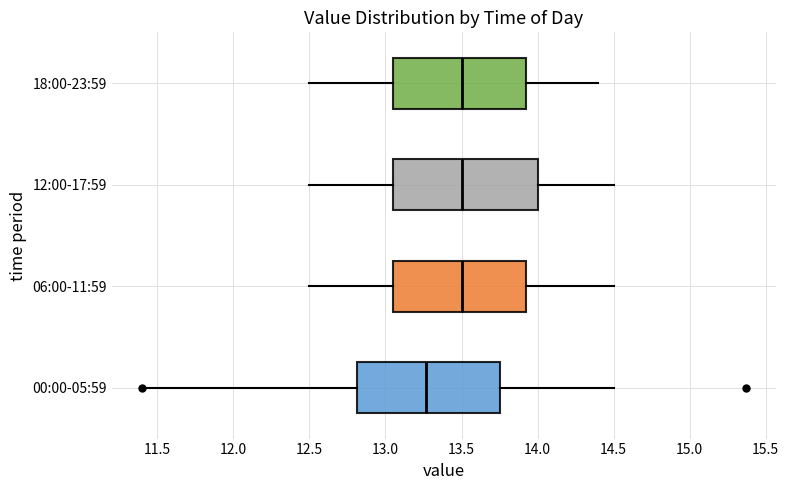

Where does the left whisker of the box for 18:00-23:59 end on the x-axis? The values are not printed on the chart, so give them approximately, as read against the axis.

12.50